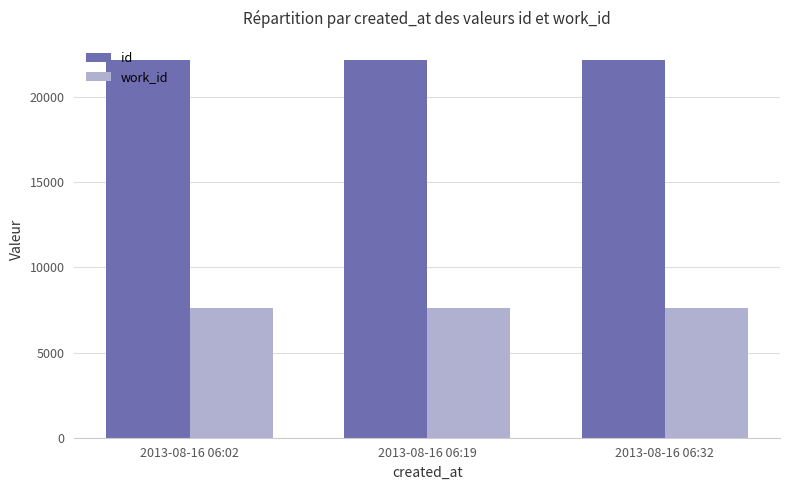

List the series in order of their overall mean, lowest first.

work_id, id